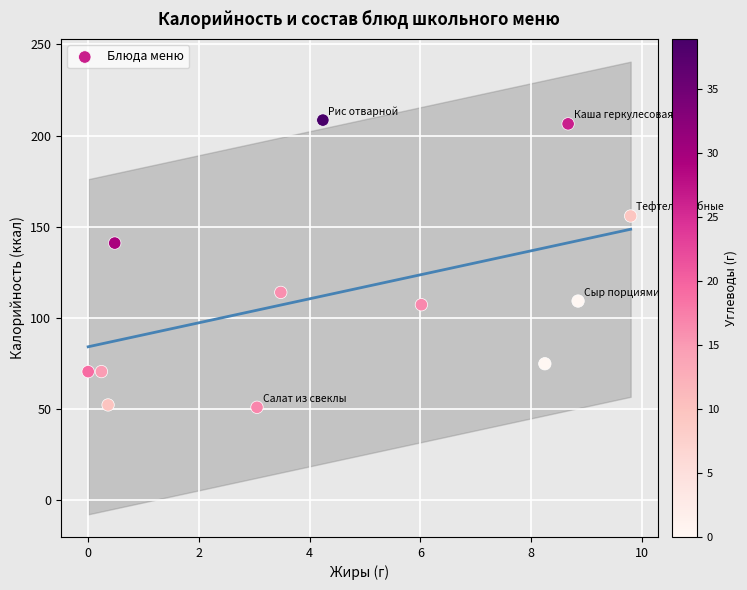

What is the average X value?

4.5